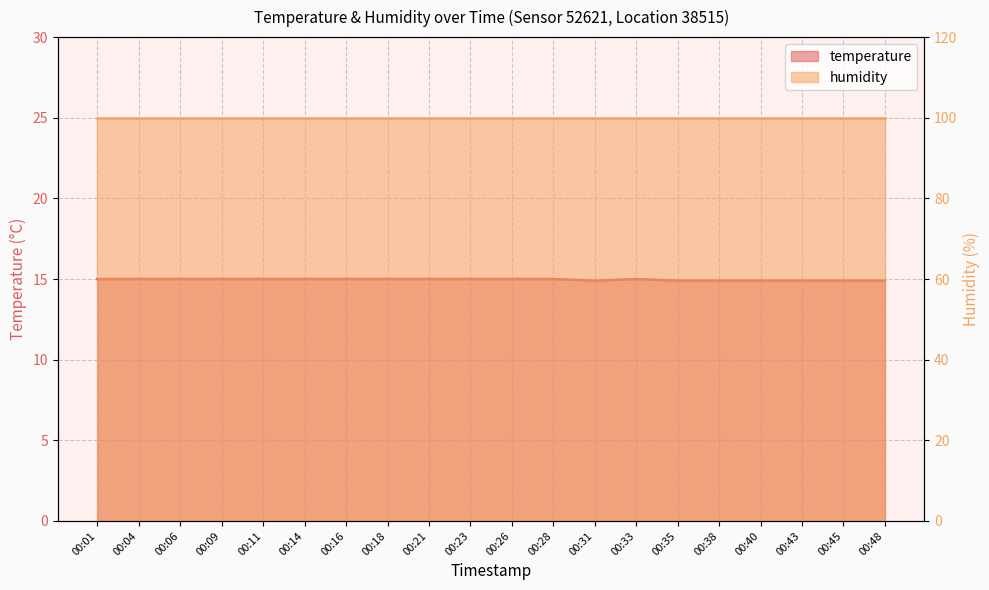

What is the minimum value shown in the chart?

14.9